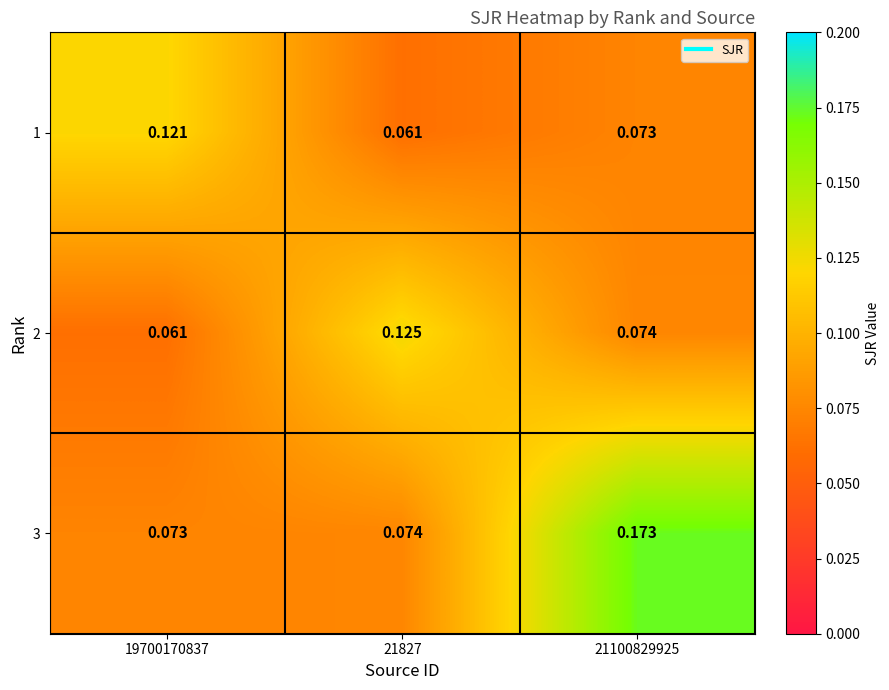

Is the value of 3 at 21100829925 greater than the value of 1 at 21827?

Yes